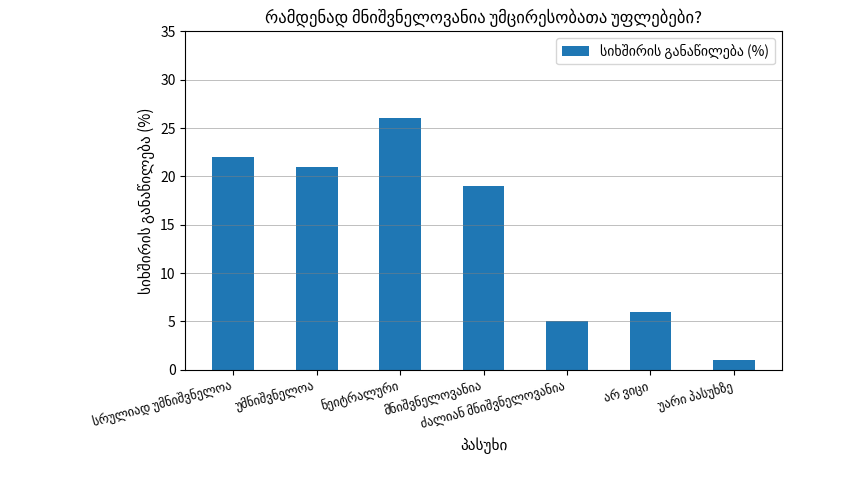

What is the difference between the maximum and minimum values?

25